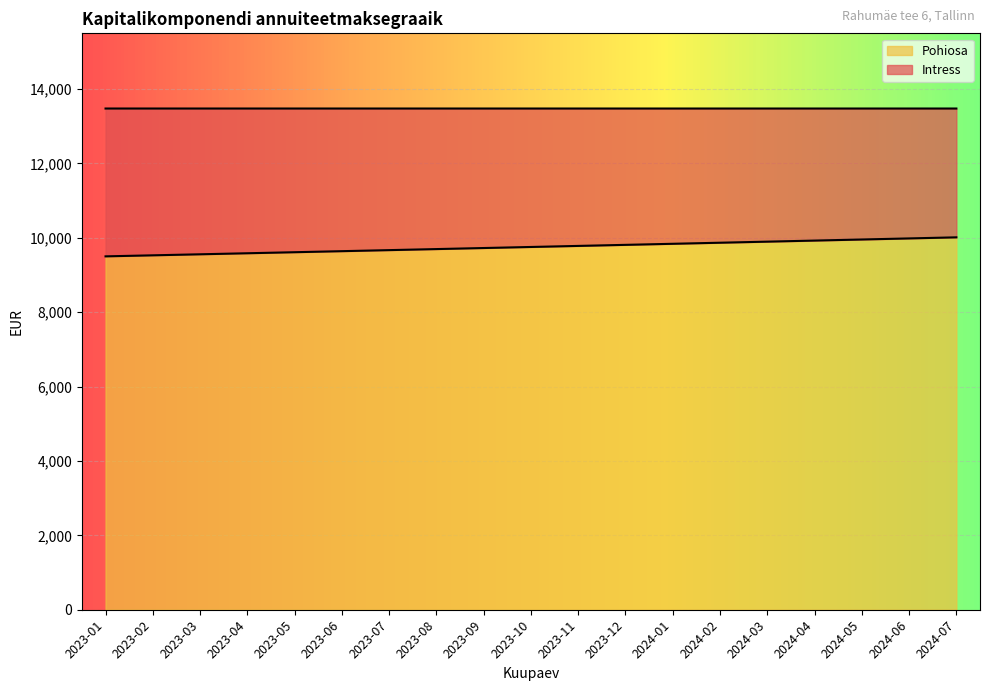

Rank the categories by value from lowest to highest.

2023-01, 2023-02, 2023-03, 2023-04, 2023-05, 2023-06, 2023-07, 2023-08, 2023-09, 2023-10, 2023-11, 2023-12, 2024-01, 2024-02, 2024-03, 2024-04, 2024-05, 2024-06, 2024-07